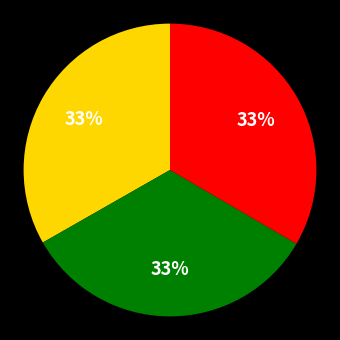

Does any single category account for the majority?

No